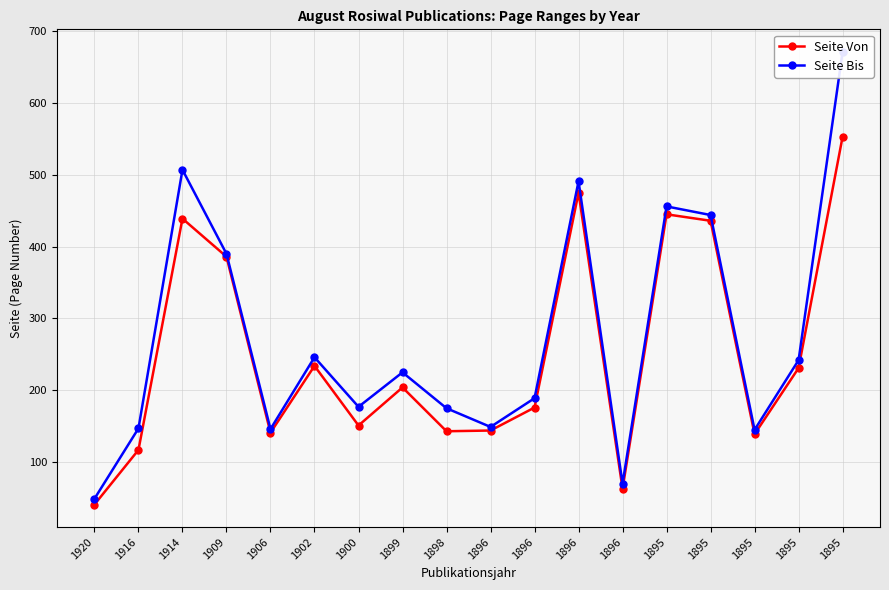

True or false: Seite Bis and Seite Von intersect in this chart.

False